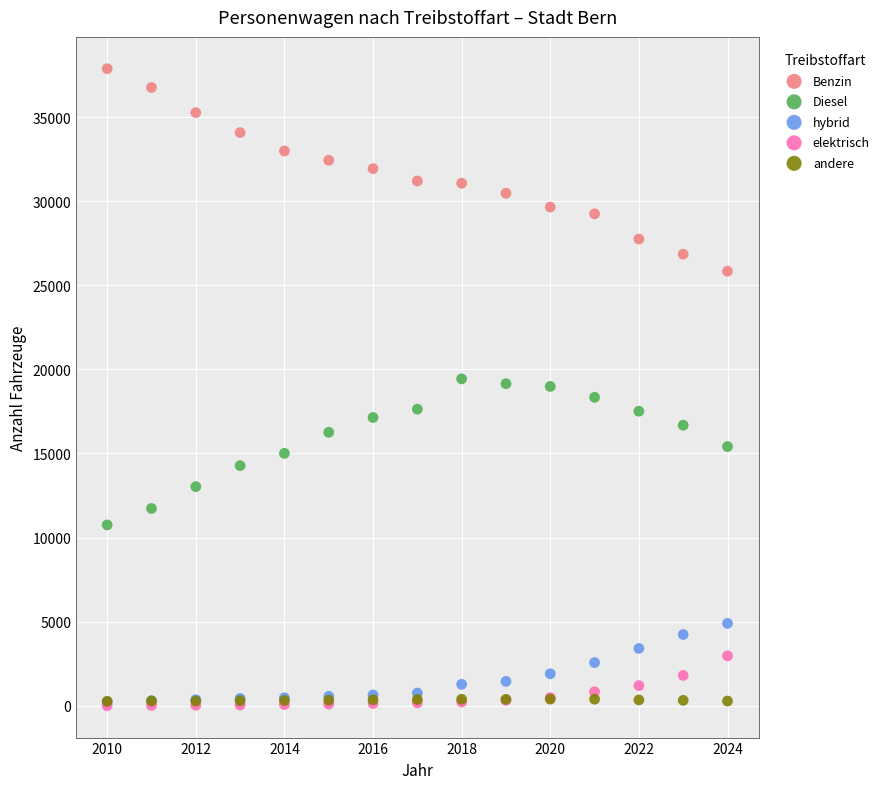

What are all the series names shown in the legend?

Benzin, Diesel, hybrid, elektrisch, andere